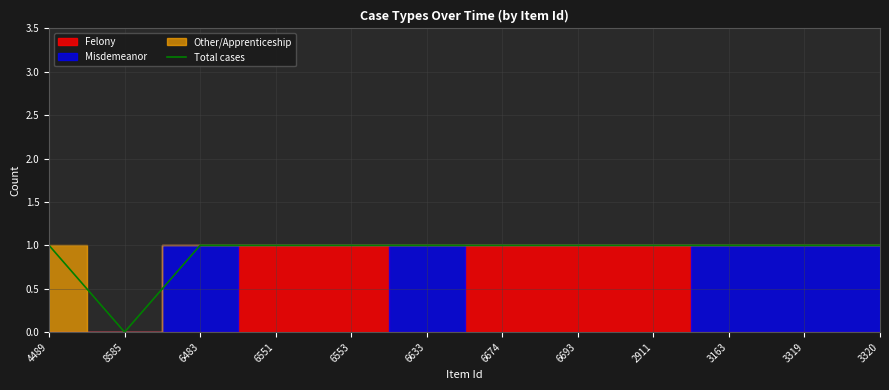

Reading left to right, transcribe all the data shown in this chart.

1	0	1	1	1	1	1	1	1	1	1	1